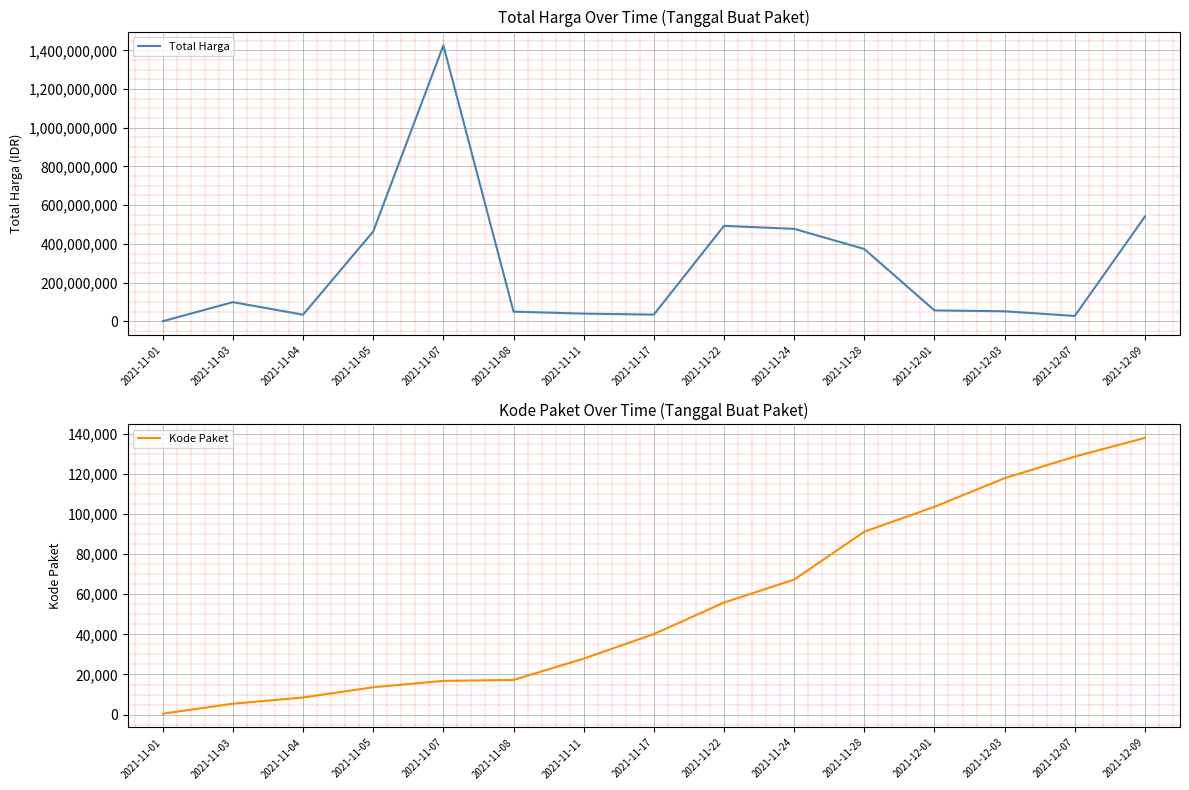

What is the difference between the second highest and minimum values in the Total Harga series?

540737400